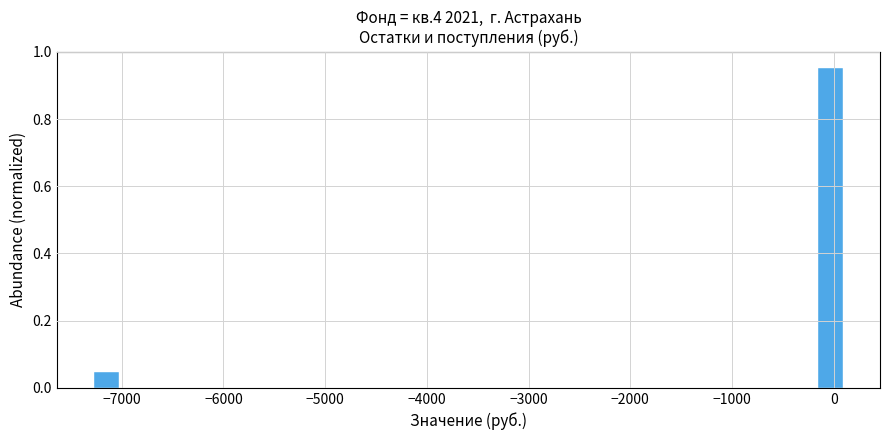

Read against the x-axis, roughly where is the centre of the tallest bar?

0